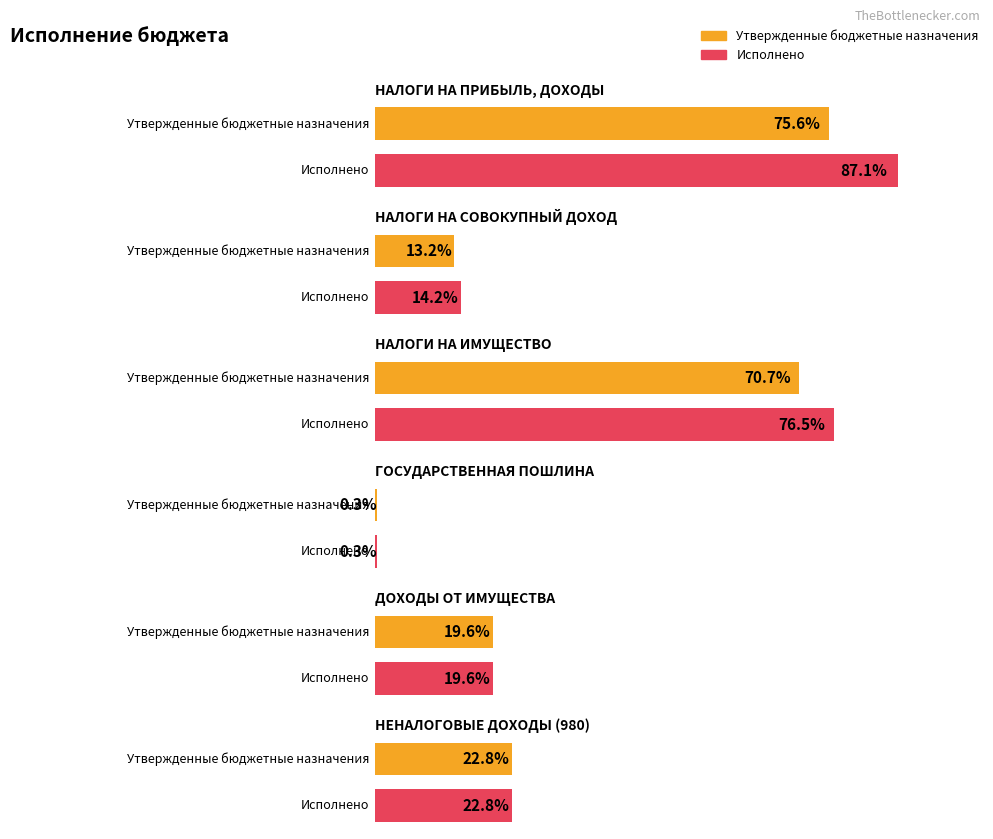

True or false: Утвержденные бюджетные назначения has a value of 602667.3 at ДОХОДЫ ОТ
ИМУЩЕСТВА.

False